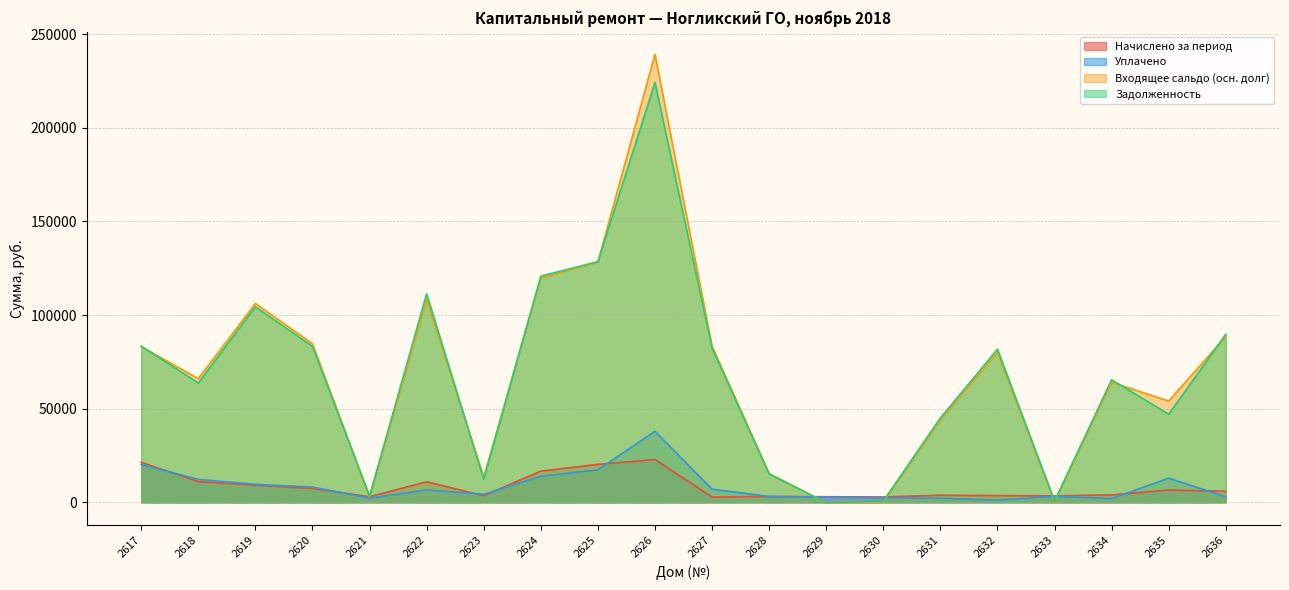

At which label is Начислено за период closest to 12880?

2618